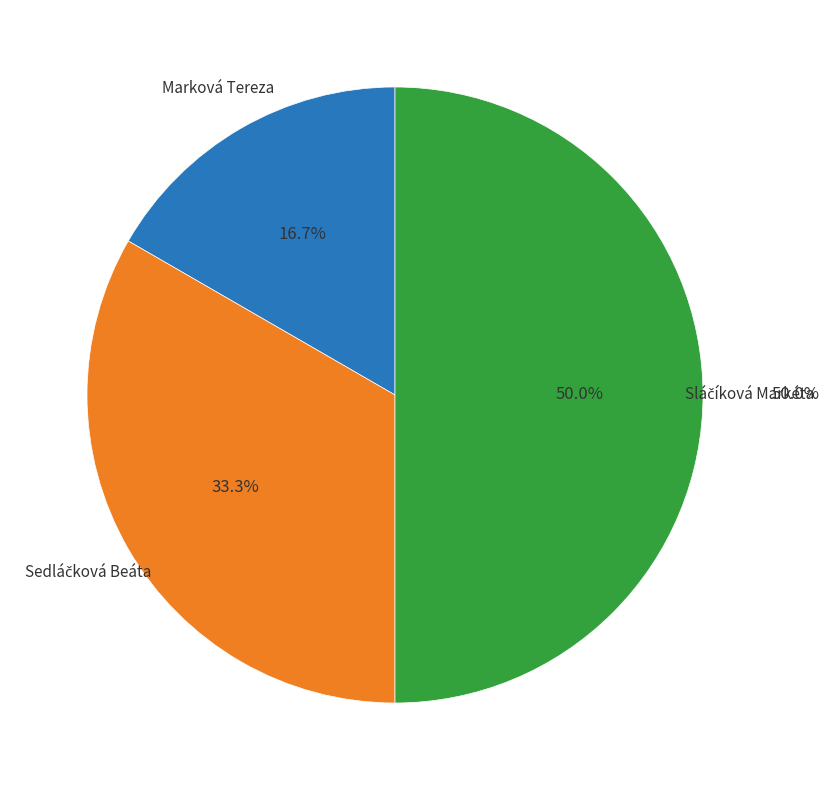

Is there a majority slice in this chart?

No